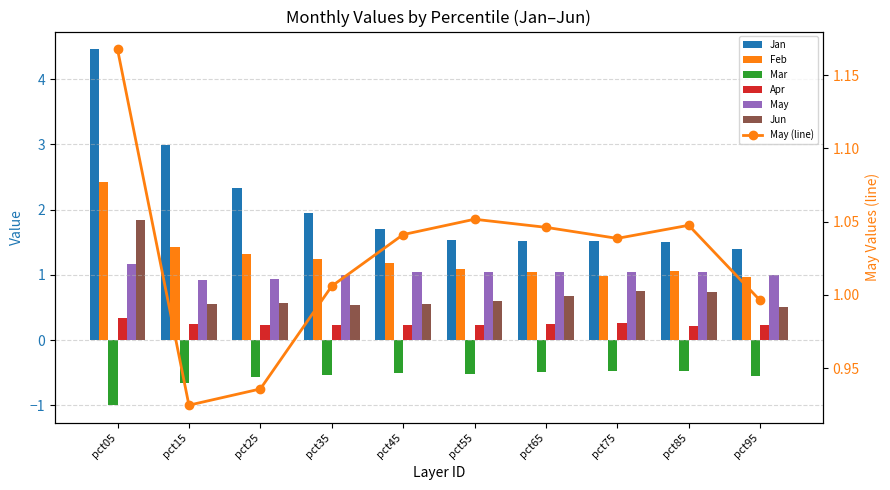

Where does the Feb series first go above 1?

pct05